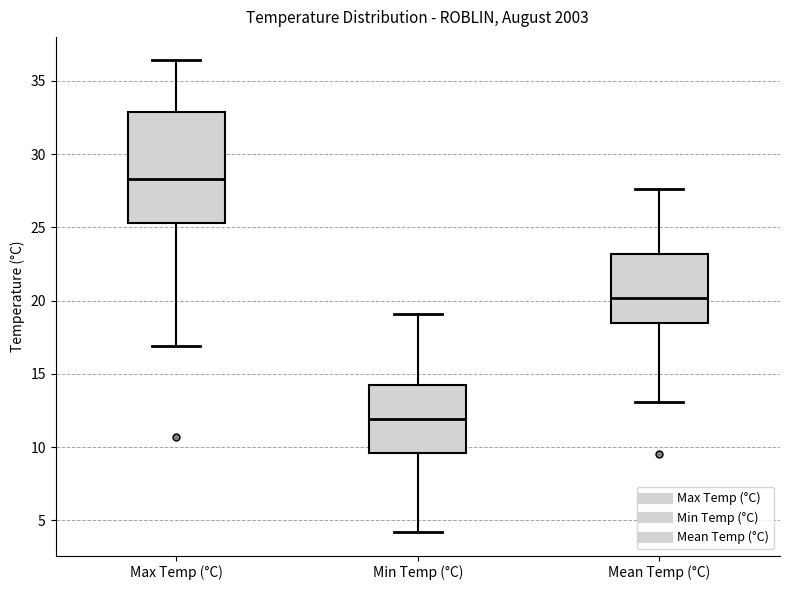

Where is the lower edge of the box for Mean Temp (°C) on the y-axis? The values are not printed on the chart, so give them approximately, as read against the axis.

18.5